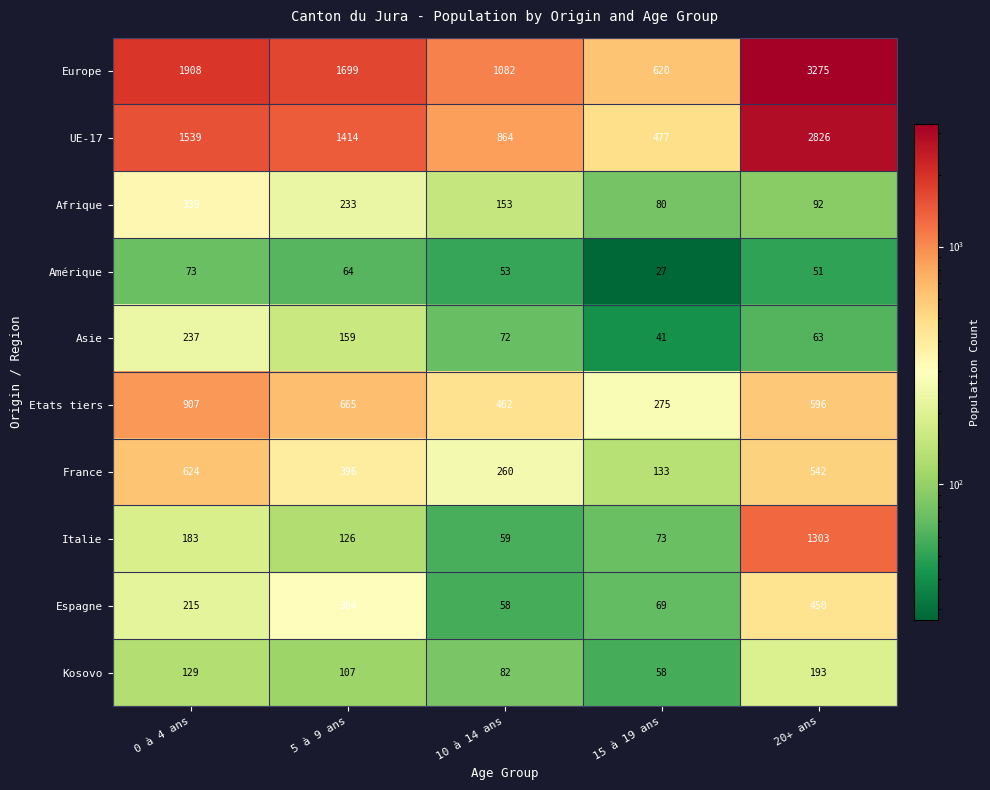

Which series has the widest spread of values?

Europe